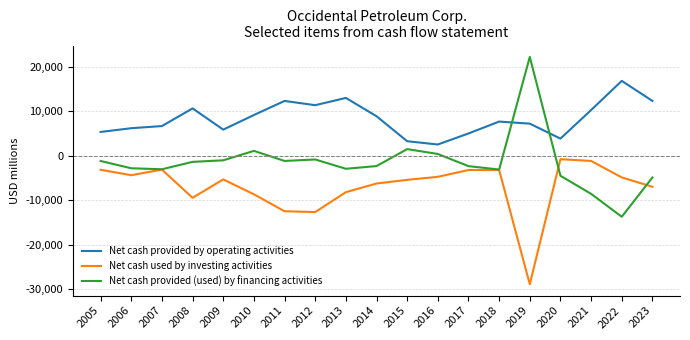

Does the chart have visible grid lines?

Yes